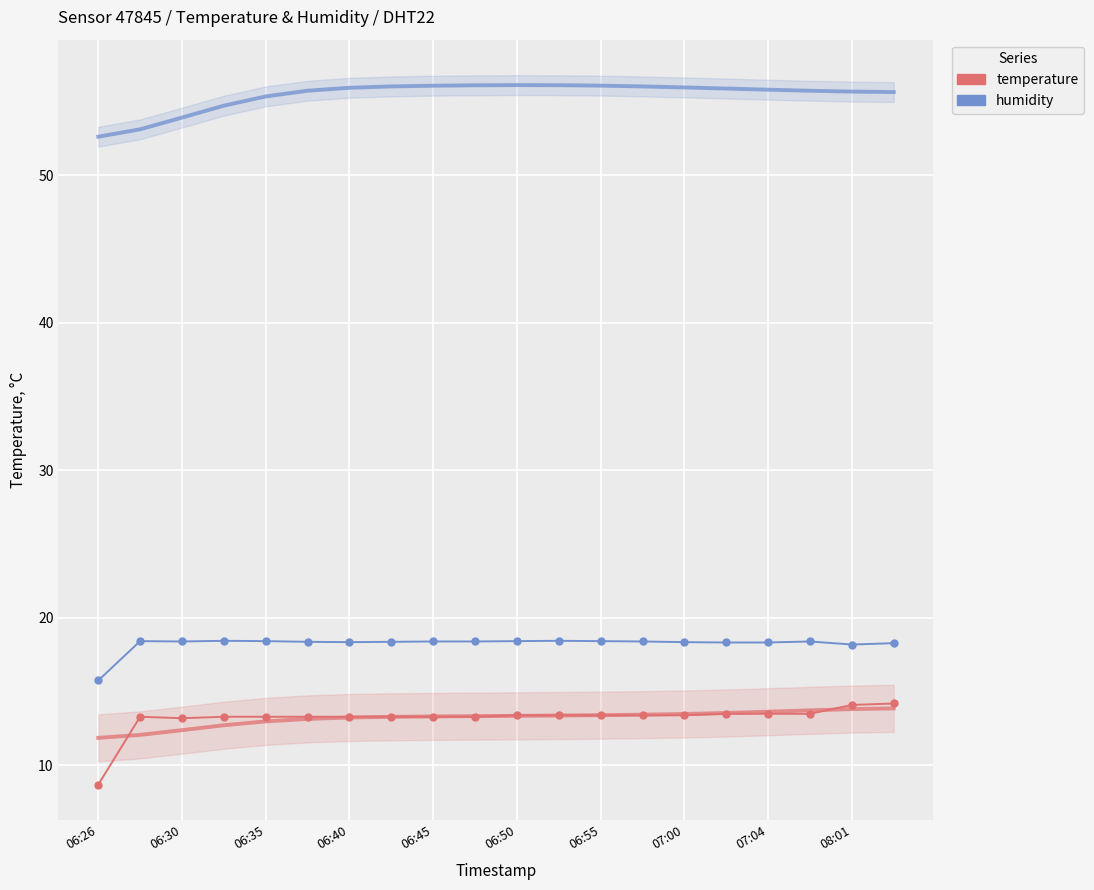

Between 08:01 and 16, which series saw the biggest shift?

temperature